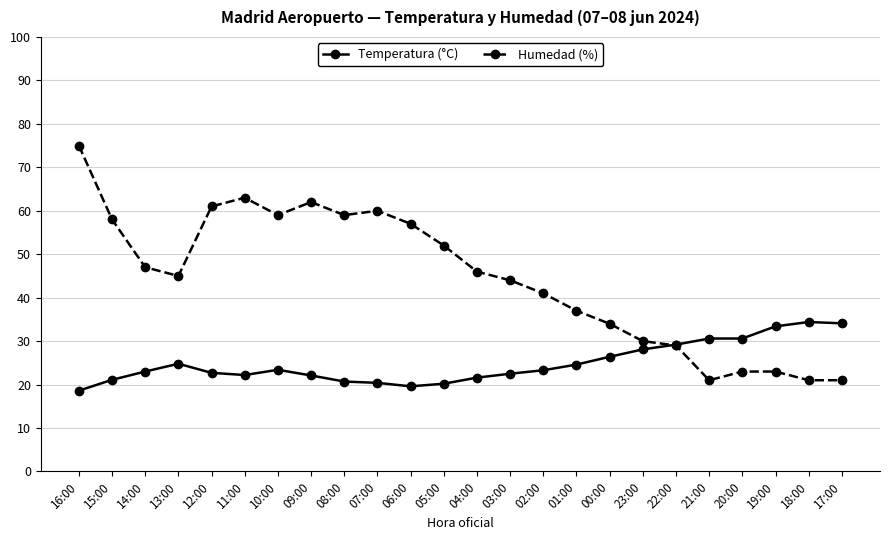

How many series are shown in this chart?

2